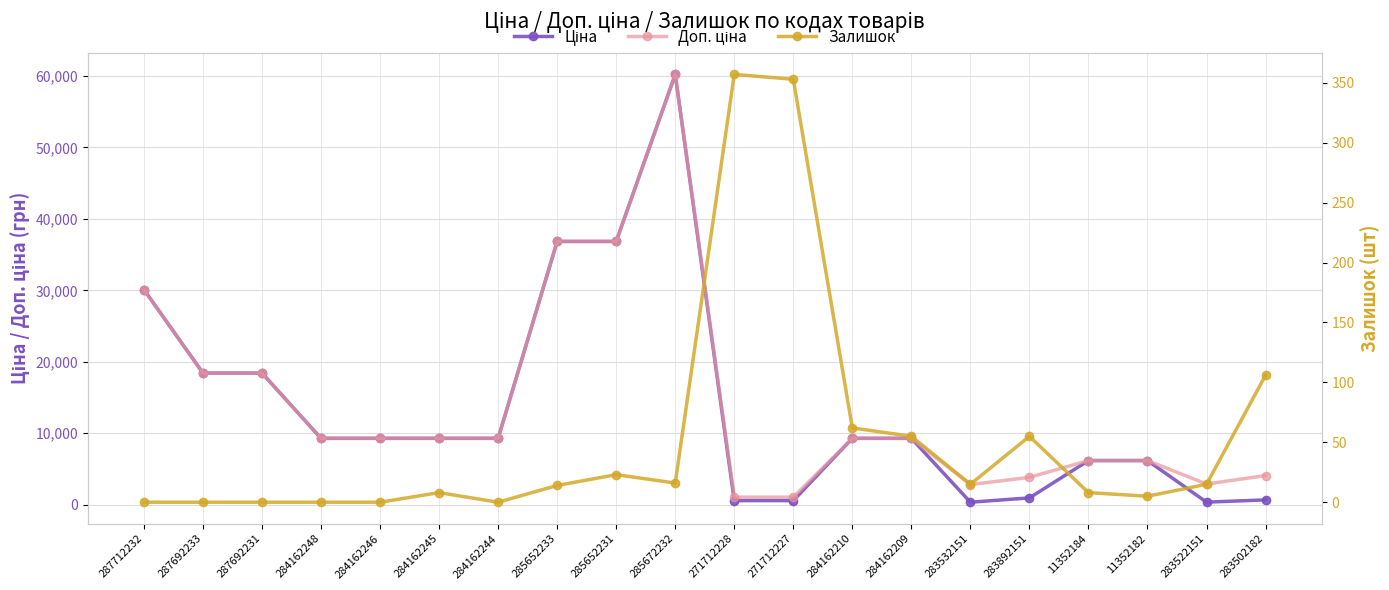

Reading left to right, transcribe all the data shown in this chart.

Ціна: 287712232=30102.8	287692233=18420.9	287692231=18420.9	284162248=9290.5	284162246=9290.5	284162245=9290.5	284162244=9290.5	285652233=36841.8	285652231=36841.8	285672232=60205.6	271712228=578.1	271712227=578.1	284162210=9290.5	284162209=9290.5	283532151=352.6	283892151=958.4	11352184=6182.6	11352182=6182.6	283522151=362.1	283502182=680.4
Доп. ціна: 287712232=30102.8	287692233=18420.9	287692231=18420.9	284162248=9290.5	284162246=9290.5	284162245=9290.5	284162244=9290.5	285652233=36841.8	285652231=36841.8	285672232=60205.6	271712228=1060.0	271712227=1060.0	284162210=9290.5	284162209=9290.5	283532151=2821.2	283892151=3833.8	11352184=6182.6	11352182=6182.6	283522151=2896.6	283502182=4082.3
Залишок: 287712232=0.0	287692233=0.0	287692231=0.0	284162248=0.0	284162246=0.0	284162245=8.0	284162244=0.0	285652233=14.0	285652231=23.0	285672232=16.0	271712228=357.0	271712227=353.0	284162210=62.0	284162209=55.0	283532151=15.0	283892151=55.0	11352184=8.0	11352182=5.0	283522151=15.0	283502182=106.0